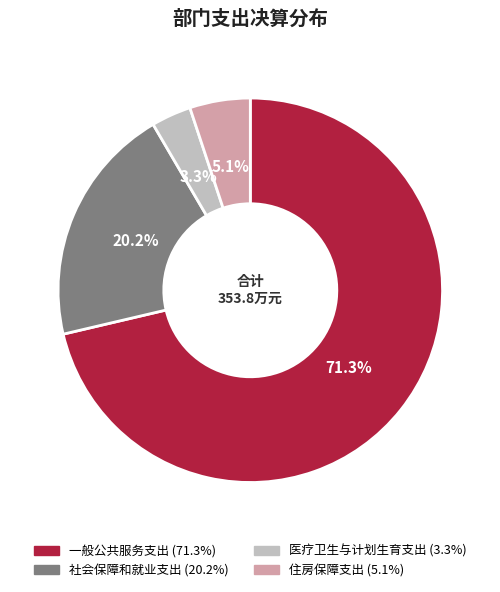

How many segments does this pie chart have?

4